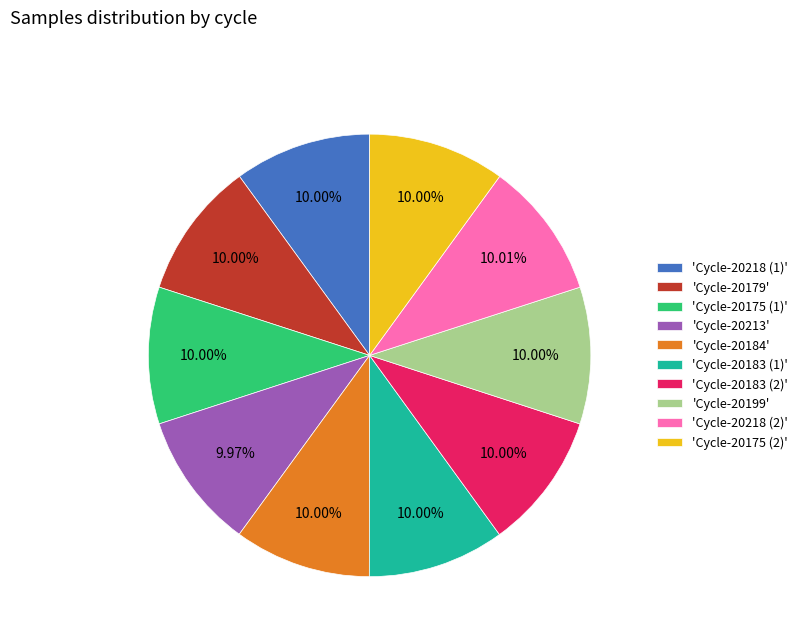

What is the ratio of the value at 'Cycle-20175 (2)' to the value at 'Cycle-20183 (1)'?

1.0